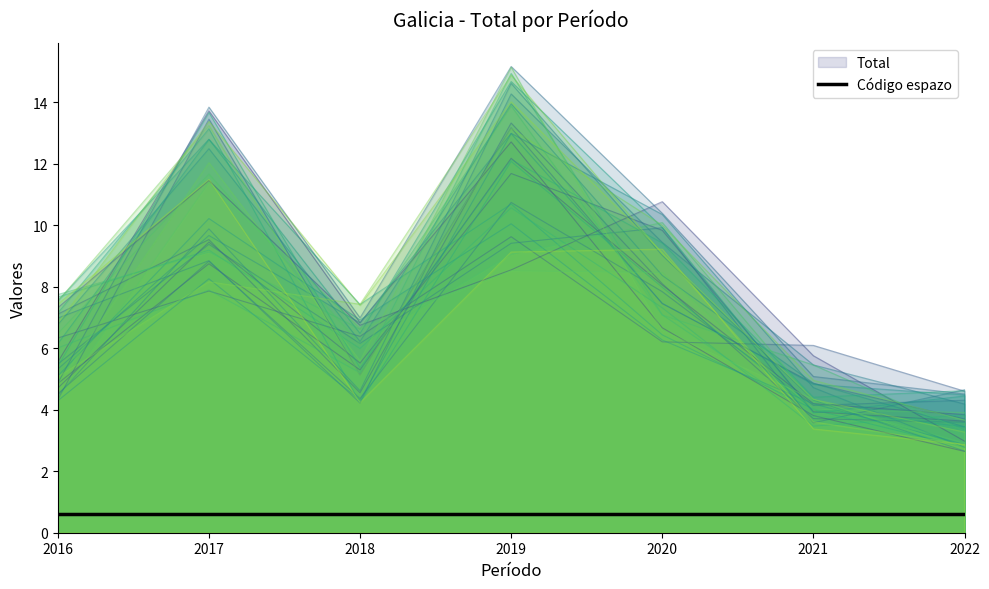

Which series has the widest spread of values?

Total